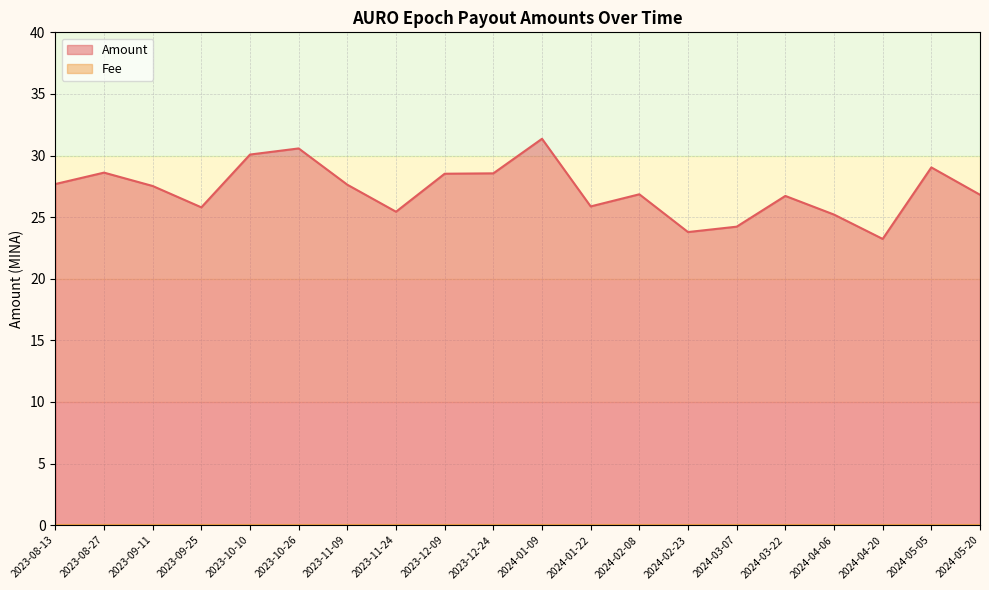

Reading left to right, transcribe all the data shown in this chart.

2023-08-13=27.7	2023-08-27=28.6	2023-09-11=27.5	2023-09-25=25.8	2023-10-10=30.1	2023-10-26=30.6	2023-11-09=27.6	2023-11-24=25.4	2023-12-09=28.5	2023-12-24=28.6	2024-01-09=31.4	2024-01-22=25.9	2024-02-08=26.9	2024-02-23=23.8	2024-03-07=24.2	2024-03-22=26.7	2024-04-06=25.2	2024-04-20=23.2	2024-05-05=29.0	2024-05-20=26.8